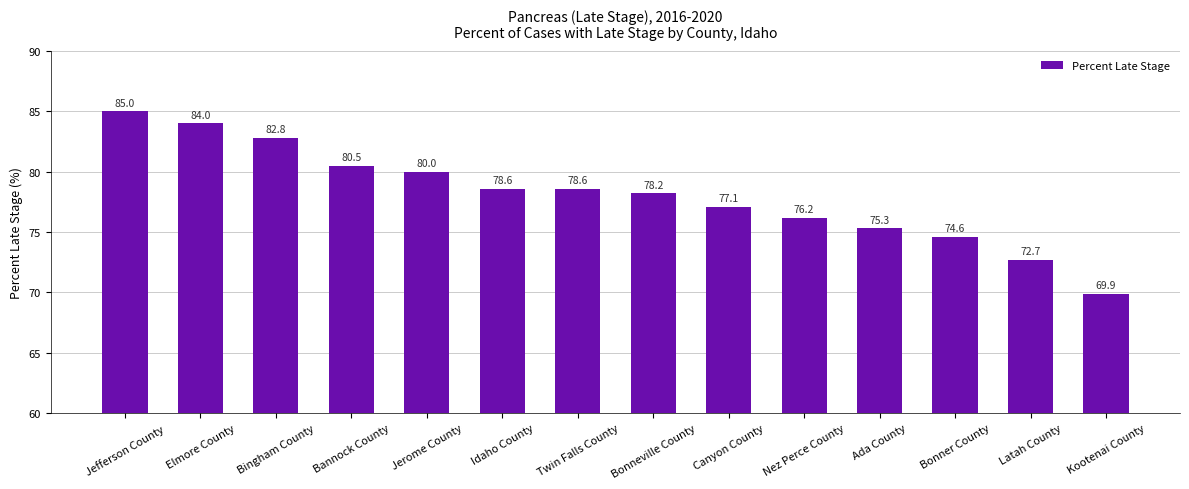

Where is the data nearest to the value 77?

Canyon County